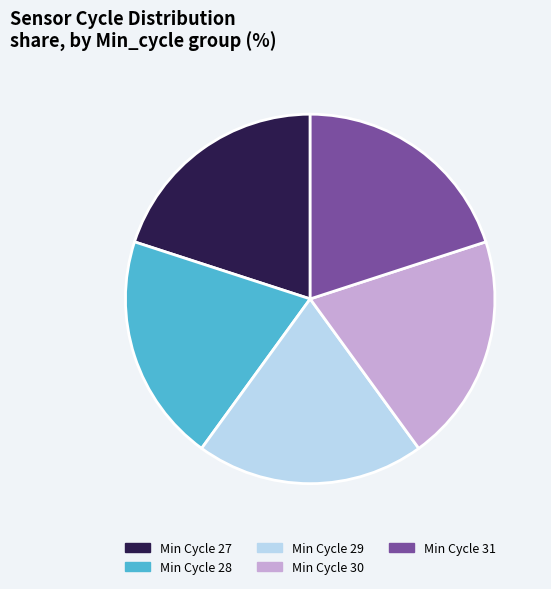

Is there any slice that represents more than half of the pie?

No